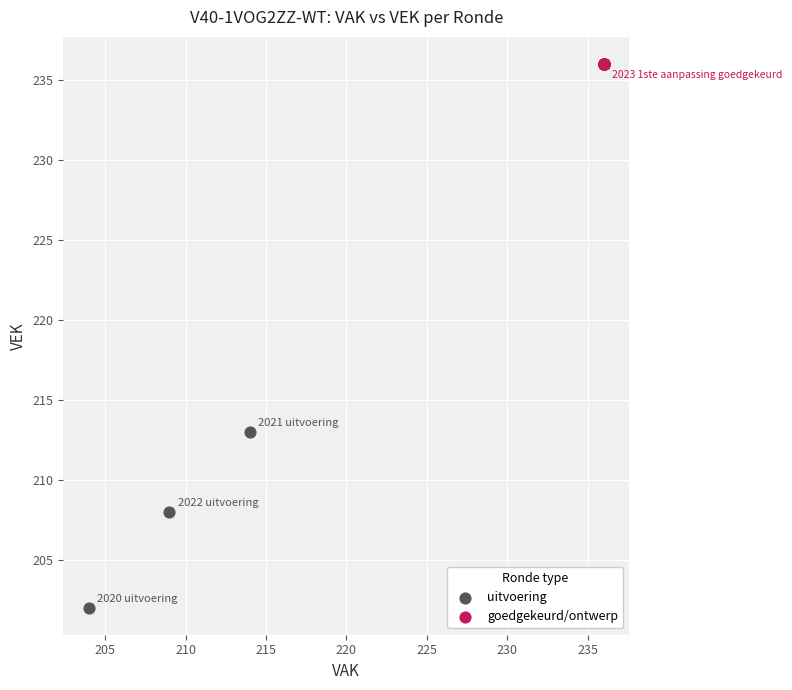

Which series contains the lowest Y value?

uitvoering